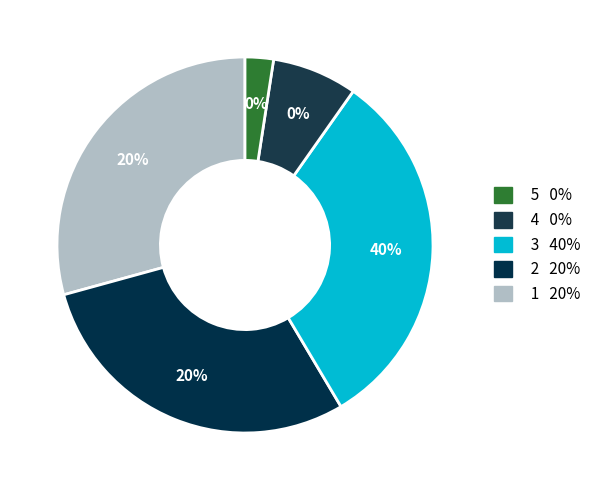

Is 2 the majority of the pie?

No